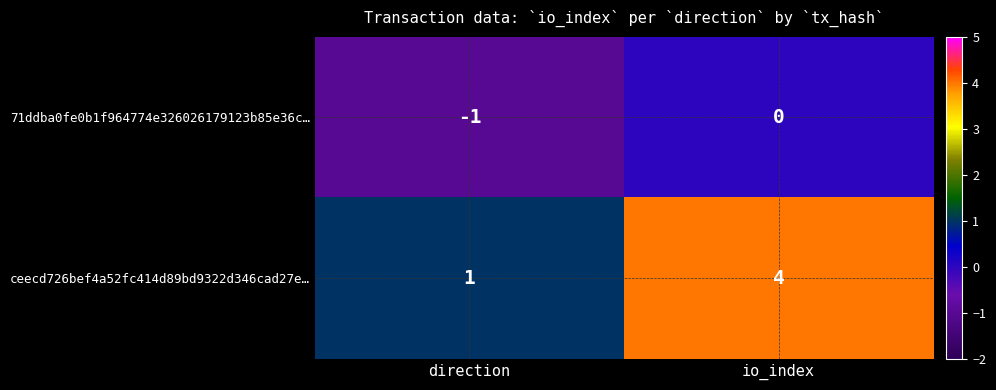

Reading left to right, list all the values displayed in this chart.

71ddba0fe0b1f964774e326026179123b85e36c…: -1	0
ceecd726bef4a52fc414d89bd9322d346cad27e…: 1	4